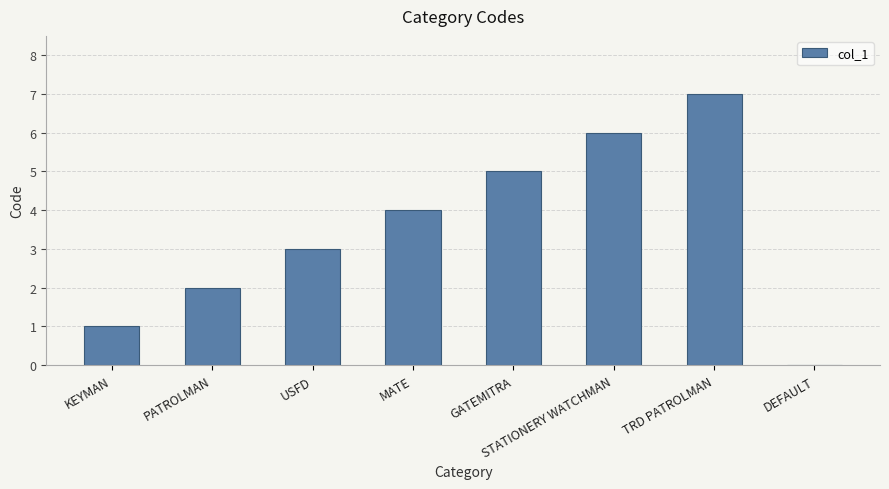

The value at KEYMAN is 2. True or false?

False